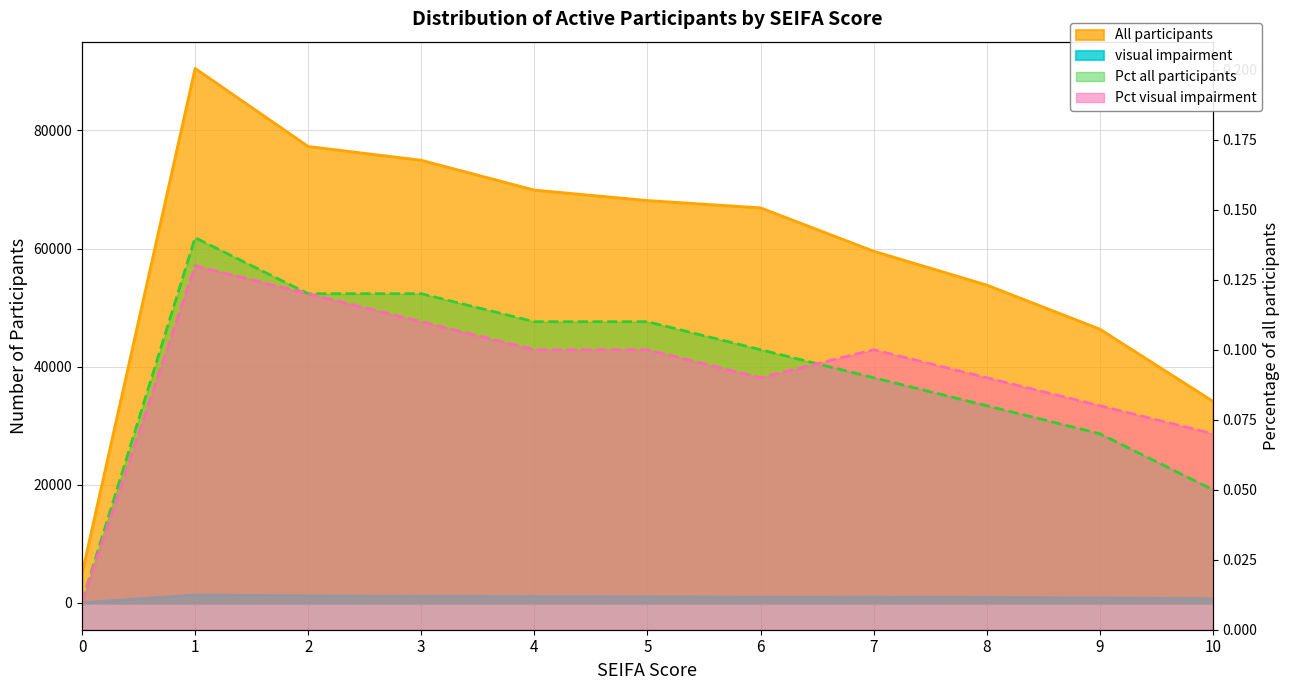

What is the value of the All participants point at the 3rd from the left?

77270.0